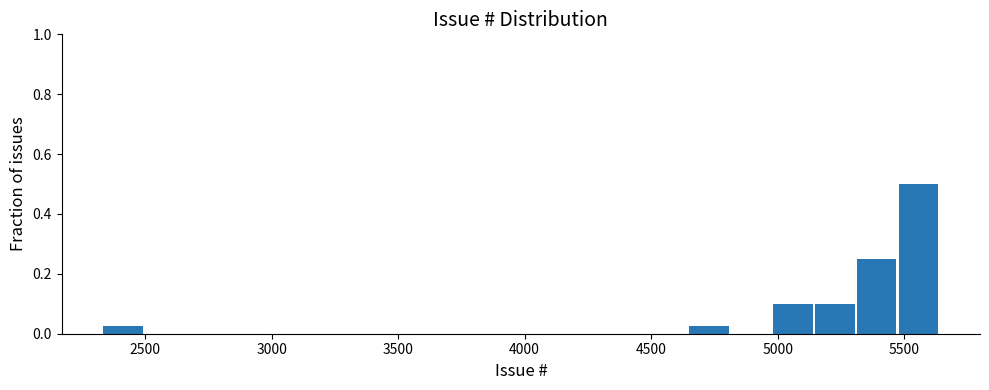

Read against the x-axis, roughly where is the centre of the tallest bar?

5550